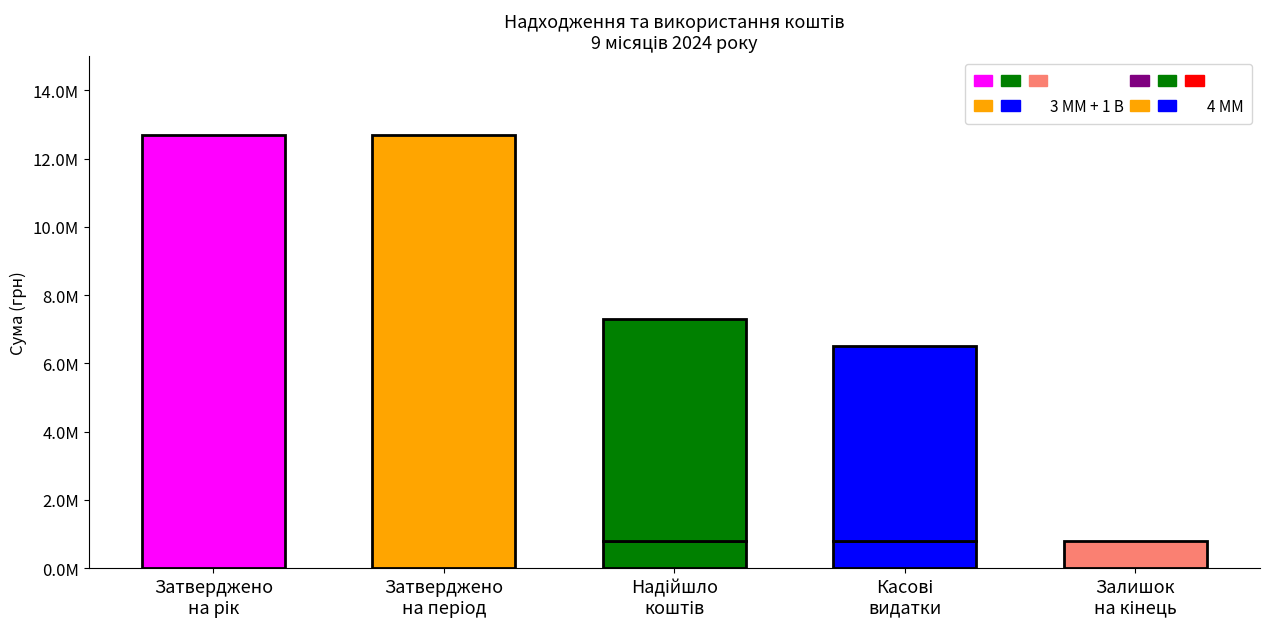

What is the average value of the 4 MM series?

4173331.5